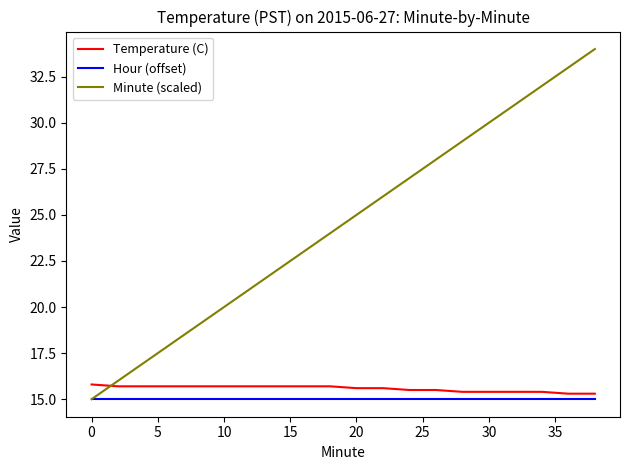

What is the maximum value for Minute (scaled)?

34.0